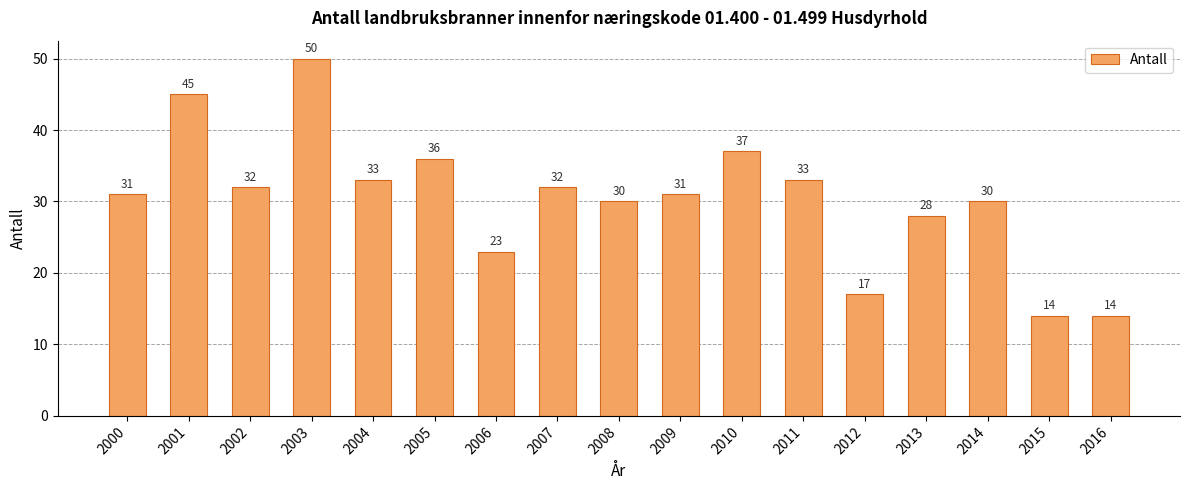

What is the value of the 9th bar from the left?

30